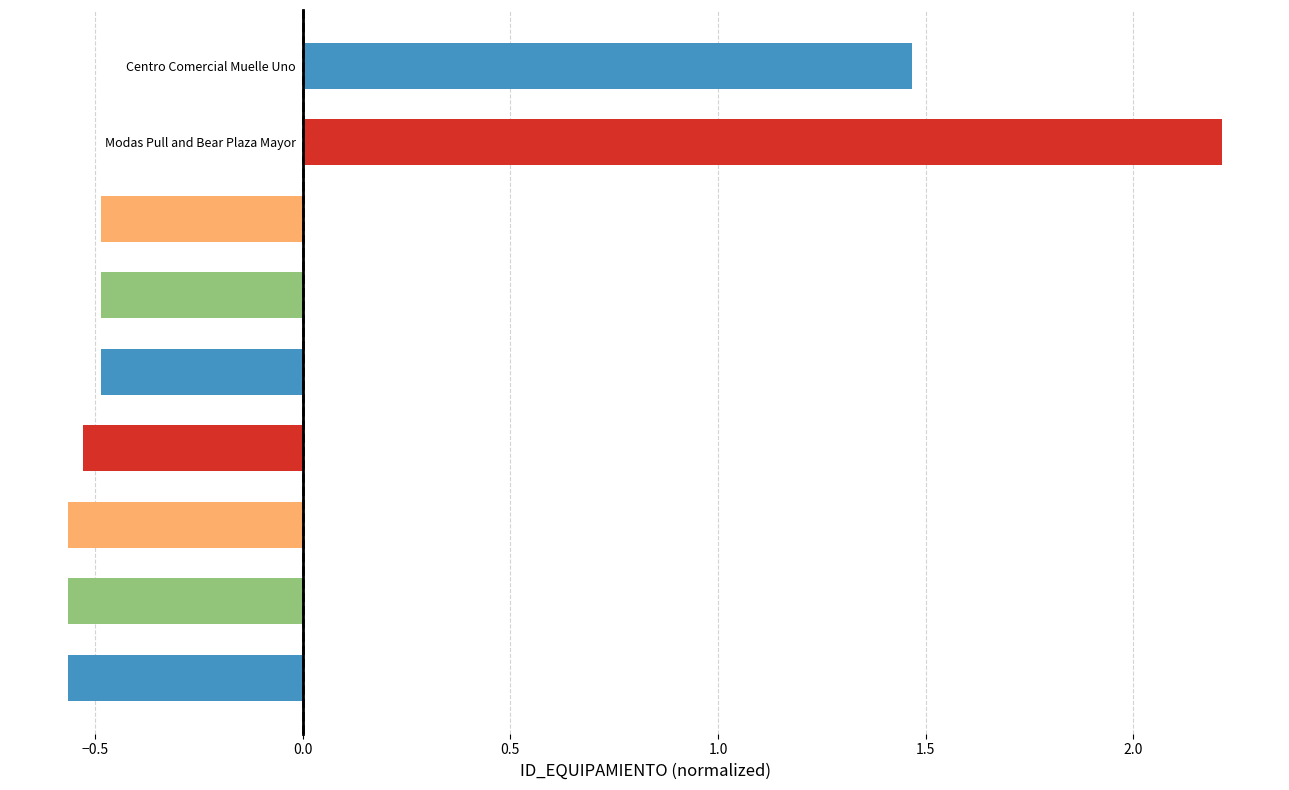

What value does the data have at Centro Comercial Bahía Málaga?

-0.5